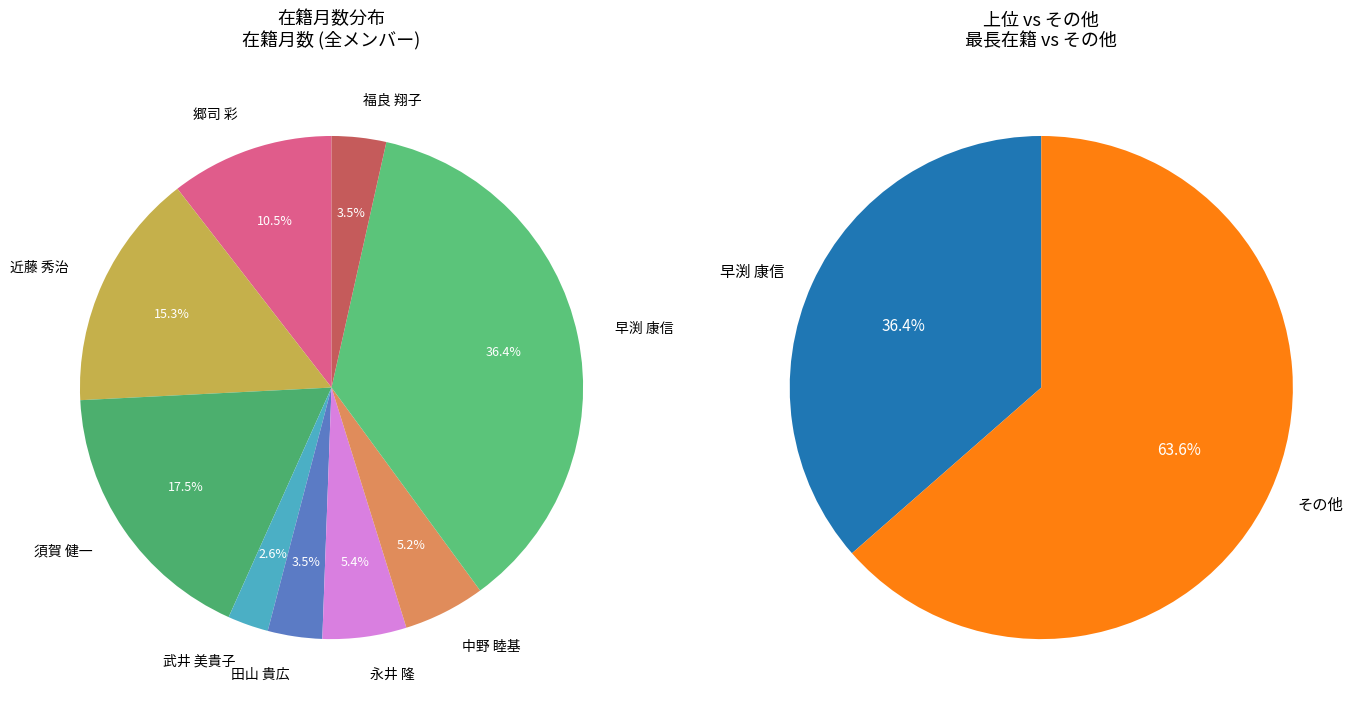

Which slice is the largest?

早渕 康信